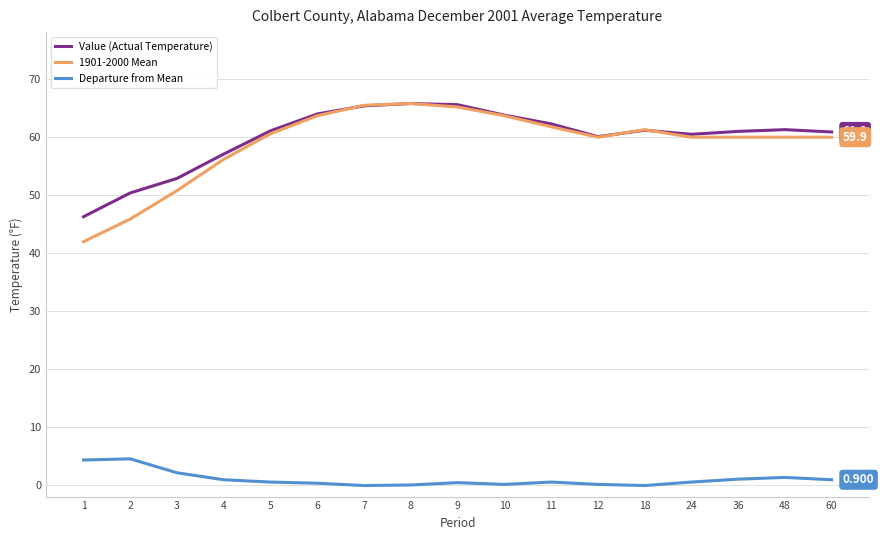

True or false: Departure from Mean and Value (Actual Temperature) cross at least once.

False